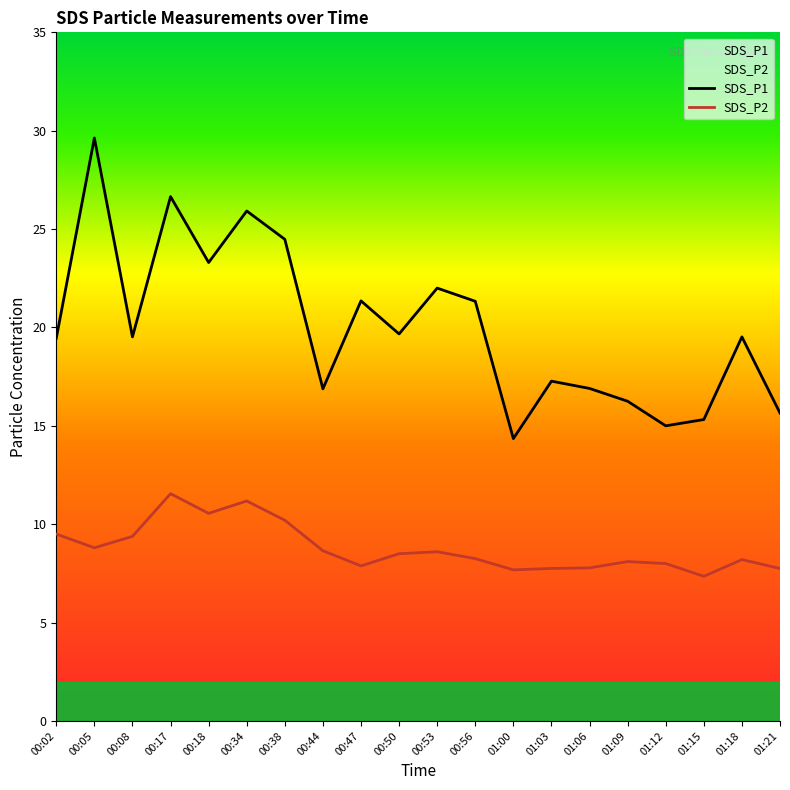

At how many categories does at least one series exceed 24?

4